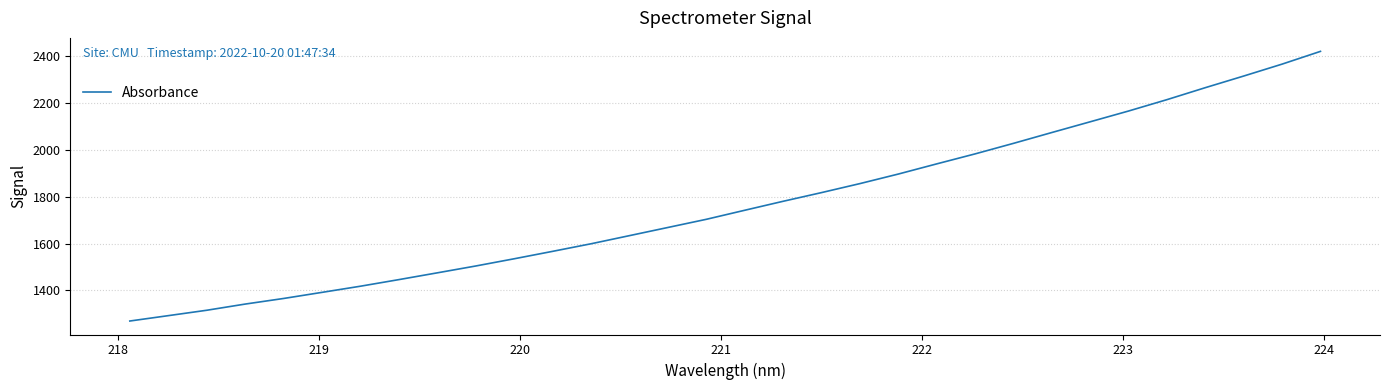

What is the sum of all values?

56521.5